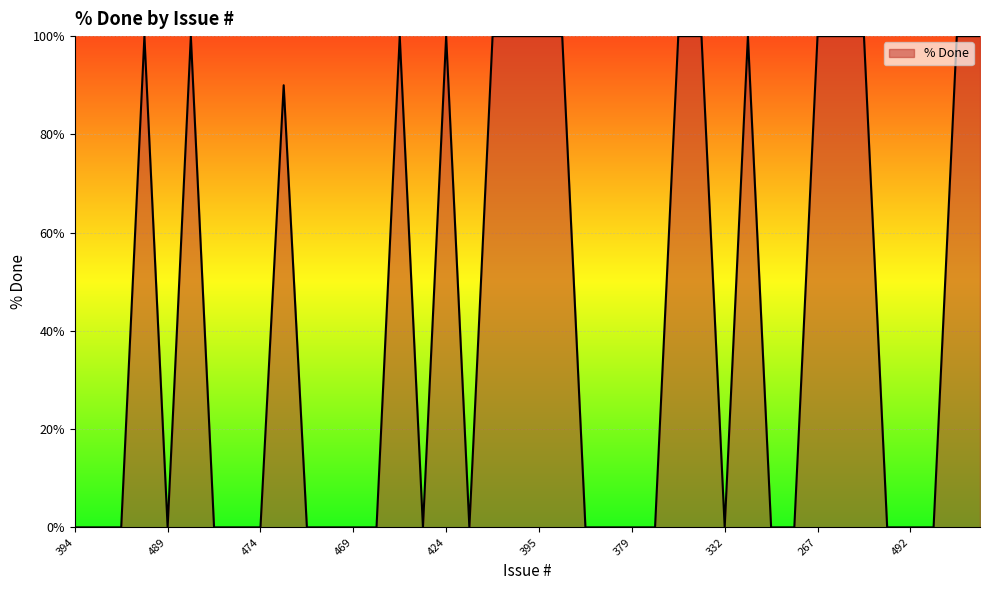

What is the maximum value shown in the chart?

100